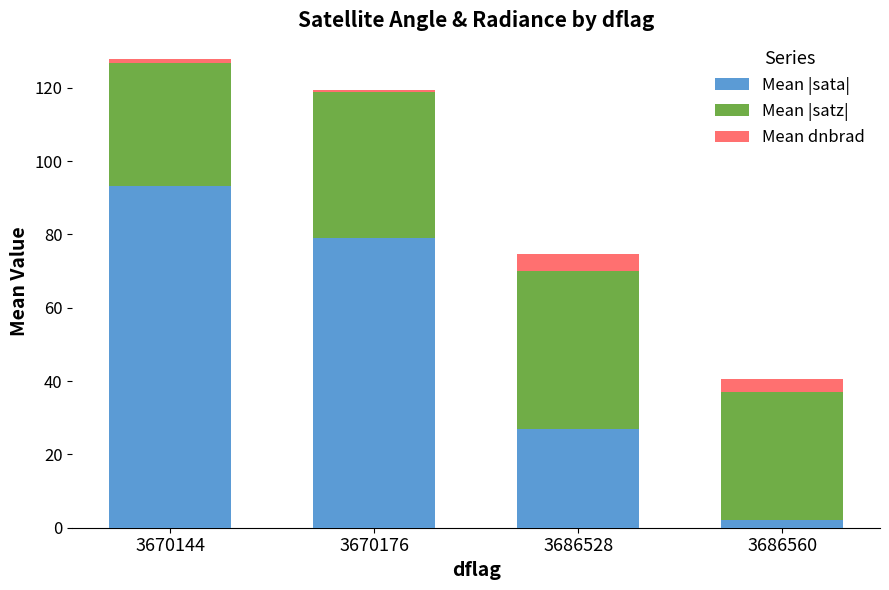

Count the number of categories in the chart.

4